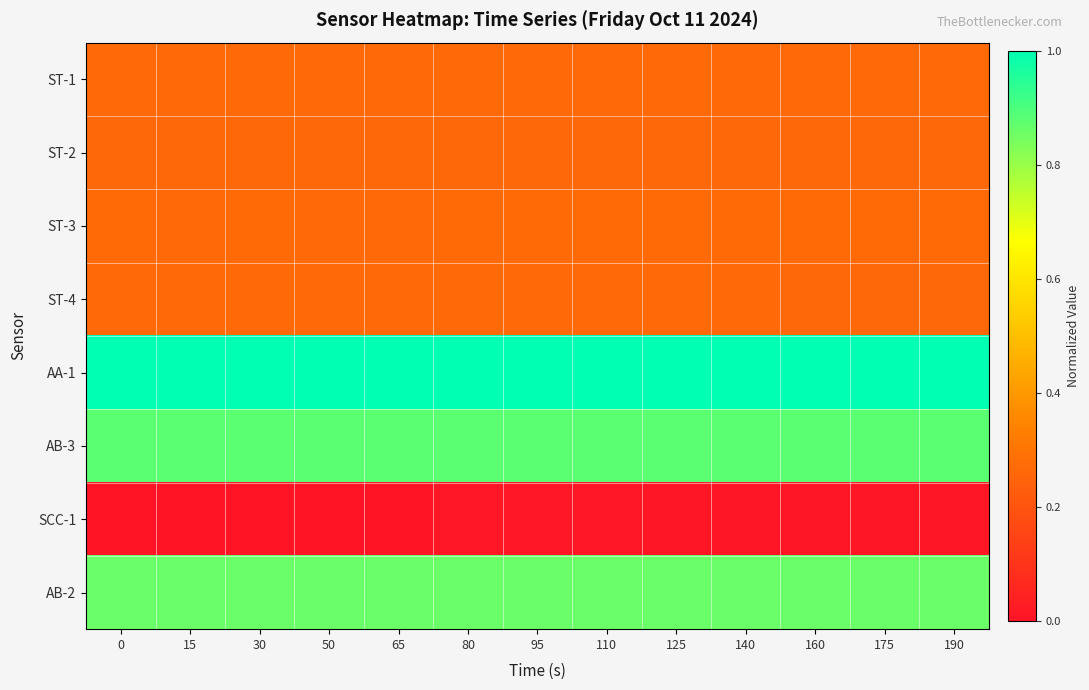

Reading right to left, list all the values displayed in this chart.

ST-1: 190=0.3	175=0.3	160=0.3	140=0.3	125=0.3	110=0.3	95=0.3	80=0.3	65=0.3	50=0.3	30=0.3	15=0.3	0=0.3
ST-2: 190=0.3	175=0.3	160=0.3	140=0.3	125=0.3	110=0.3	95=0.3	80=0.3	65=0.3	50=0.3	30=0.3	15=0.3	0=0.3
ST-3: 190=0.3	175=0.3	160=0.3	140=0.3	125=0.3	110=0.3	95=0.3	80=0.3	65=0.3	50=0.3	30=0.3	15=0.3	0=0.3
ST-4: 190=0.3	175=0.3	160=0.3	140=0.3	125=0.3	110=0.3	95=0.3	80=0.3	65=0.3	50=0.3	30=0.3	15=0.3	0=0.3
AA-1: 190=1.0	175=1.0	160=1.0	140=1.0	125=1.0	110=1.0	95=1.0	80=1.0	65=1.0	50=1.0	30=1.0	15=1.0	0=1.0
AB-3: 190=0.9	175=0.9	160=0.9	140=0.9	125=0.9	110=0.9	95=0.9	80=0.9	65=0.9	50=0.9	30=0.9	15=0.9	0=0.9
SCC-1: 190=0.0	175=0.0	160=0.0	140=0.0	125=0.0	110=0.0	95=0.0	80=0.0	65=0.0	50=0.0	30=0.0	15=0.0	0=0.0
AB-2: 190=0.9	175=0.9	160=0.9	140=0.9	125=0.9	110=0.9	95=0.9	80=0.9	65=0.9	50=0.9	30=0.9	15=0.9	0=0.9